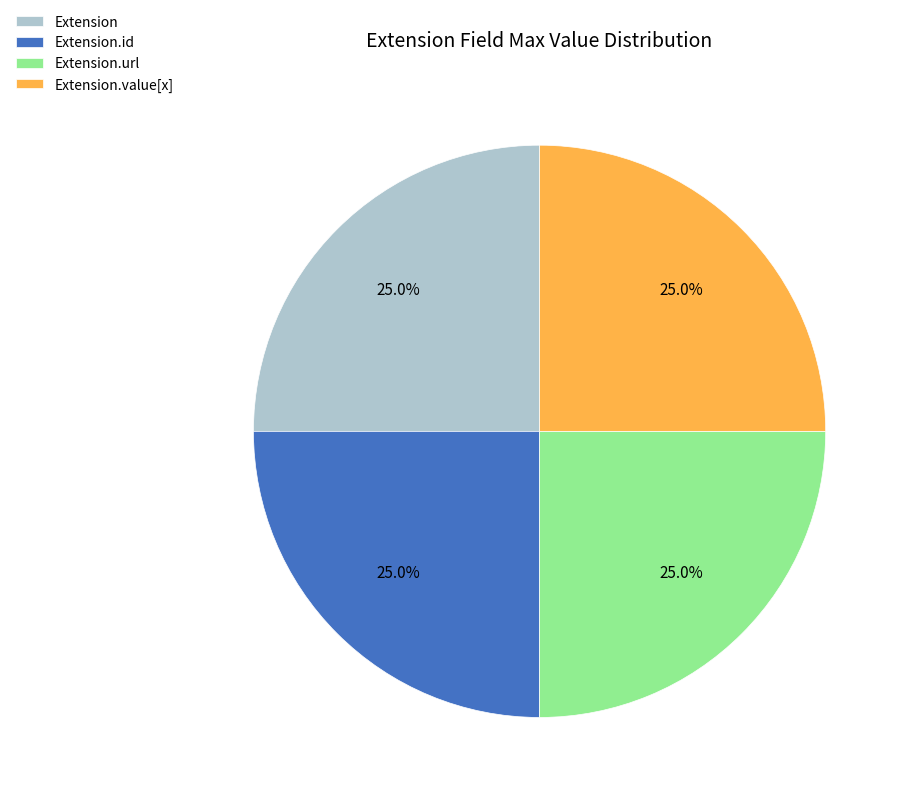

The Extension.value[x] slice represents 1% of the pie. True or false?

False